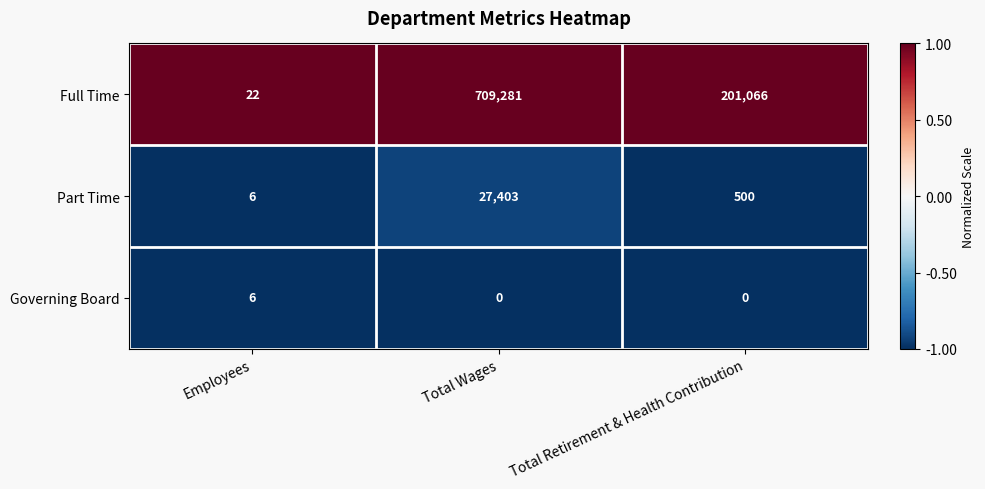

Where is Full Time nearest to the value 354651?

Total Retirement & Health Contribution